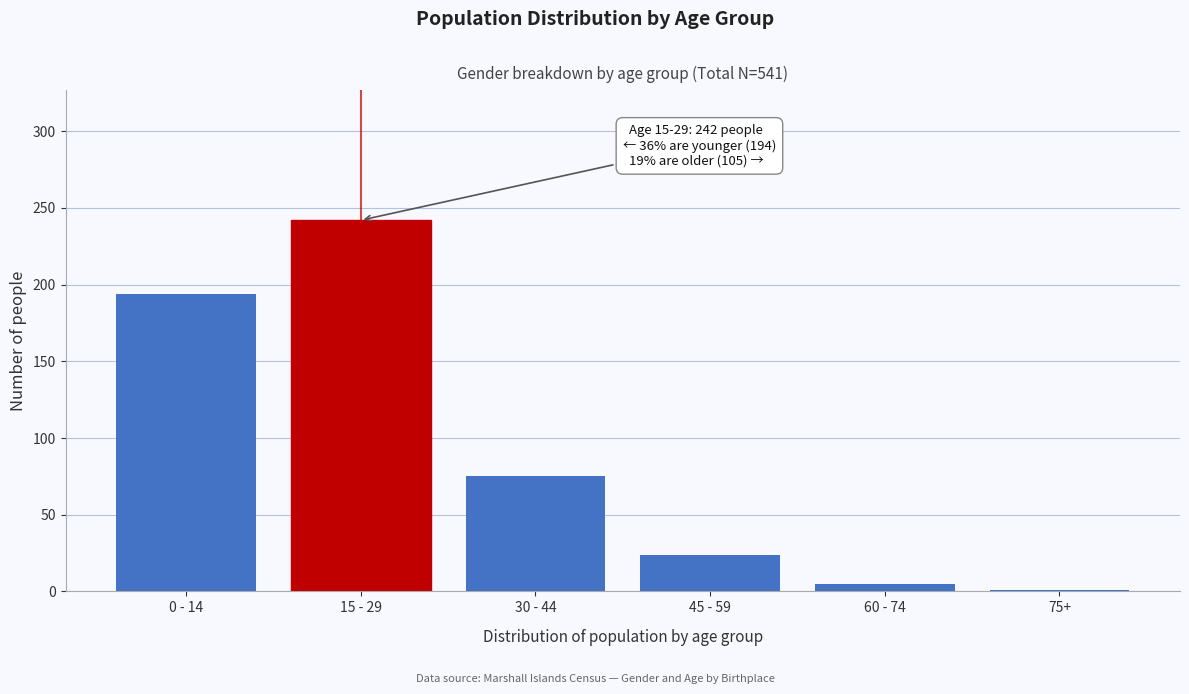

Reading left to right, extract all data points from this chart.

0 - 14=194	15 - 29=242	30 - 44=75	45 - 59=24	60 - 74=5	75+=1